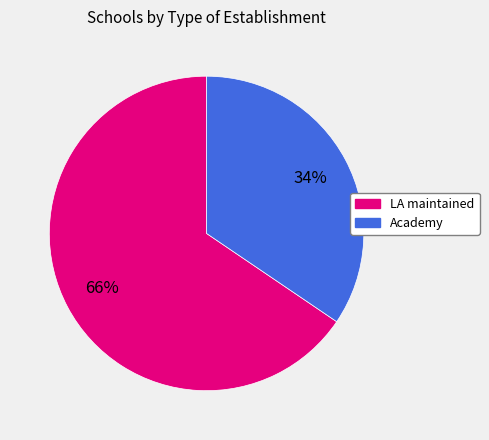

Between LA maintained and Academy, which is larger?

LA maintained